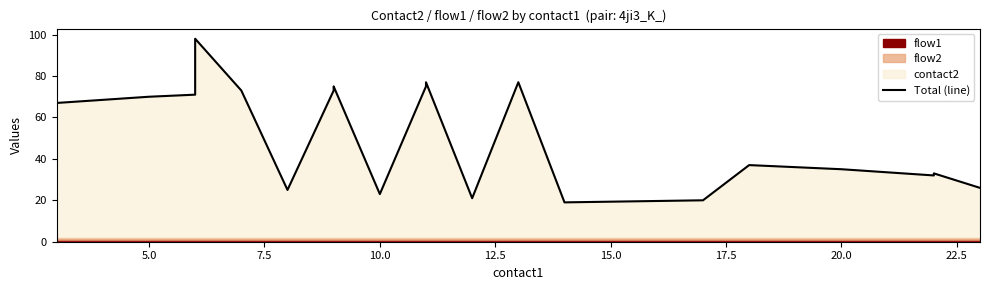

True or false: there are more than 2 points higher than both neighbors.

True